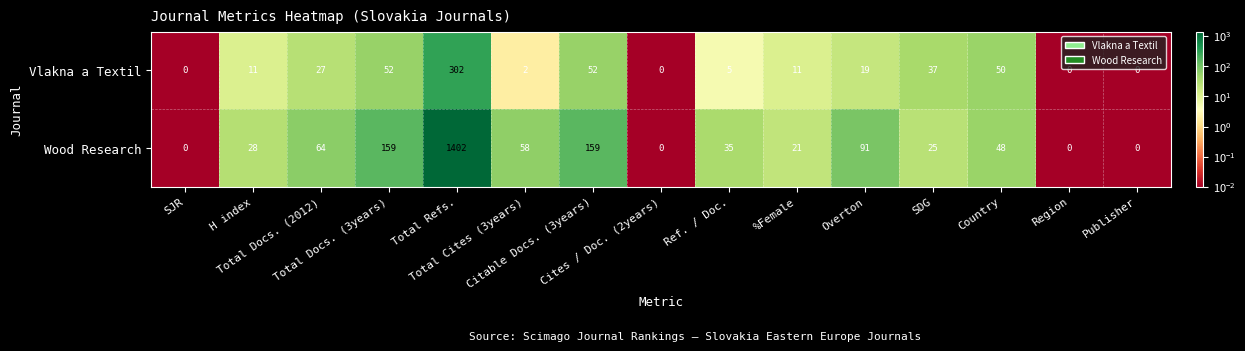

At which category is the sum across all series the highest?

Total Refs.